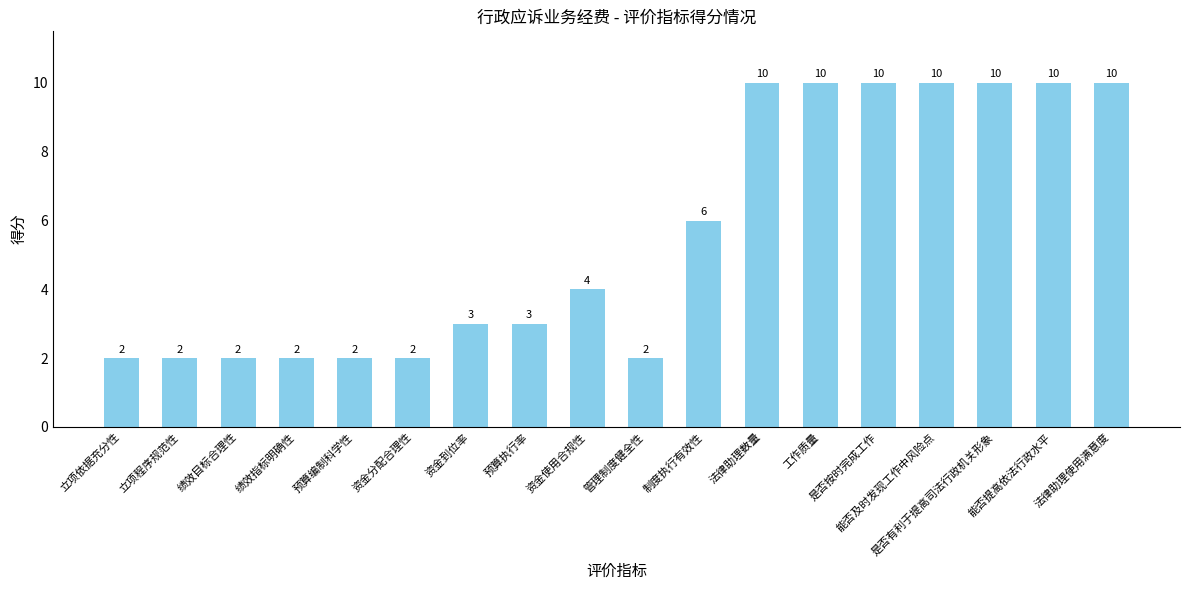

The value at 是否按时完成工作 is 5. True or false?

False